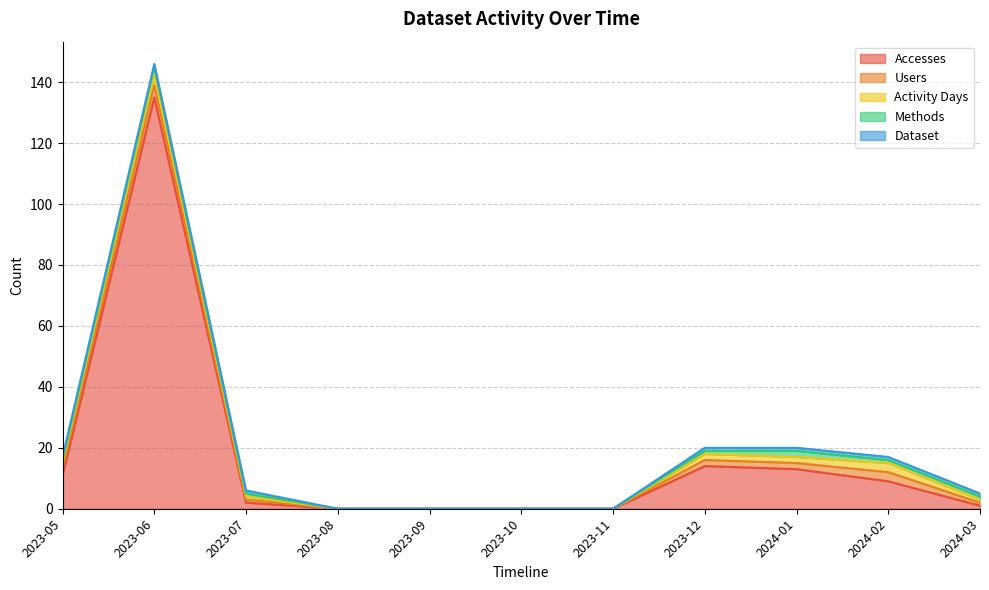

How many lines are shown in the chart?

5